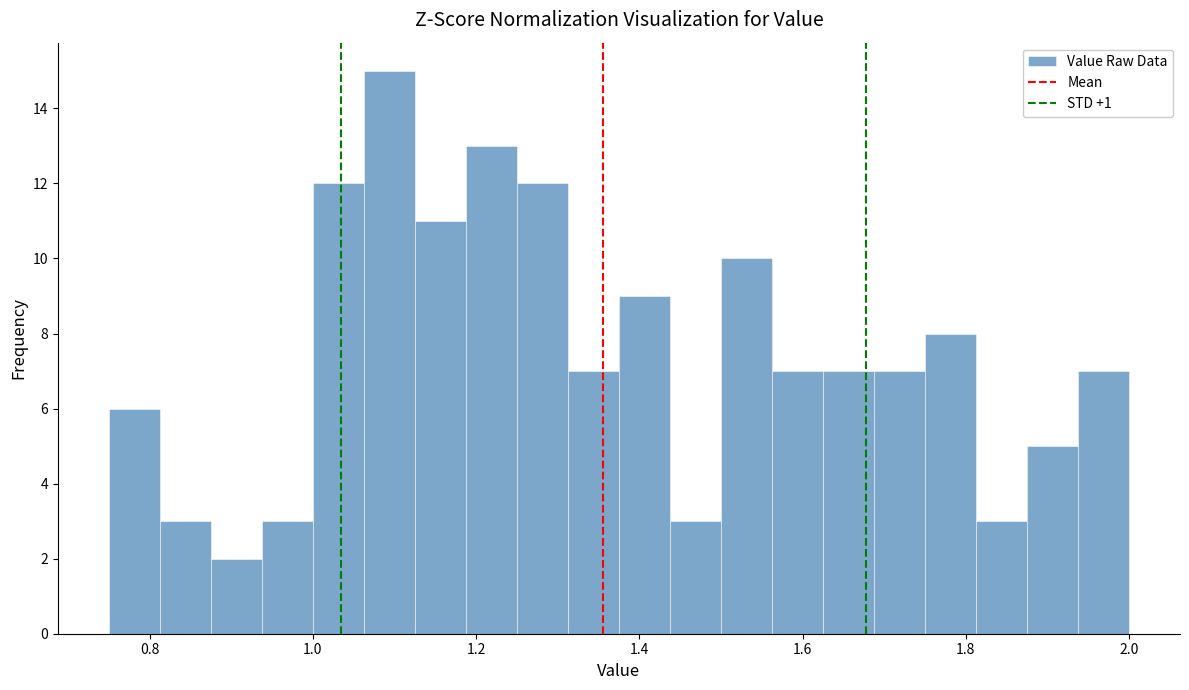

Around what value on the x-axis is the tallest bar? Give the approximate position of its centre, as read against the axis.

1.10